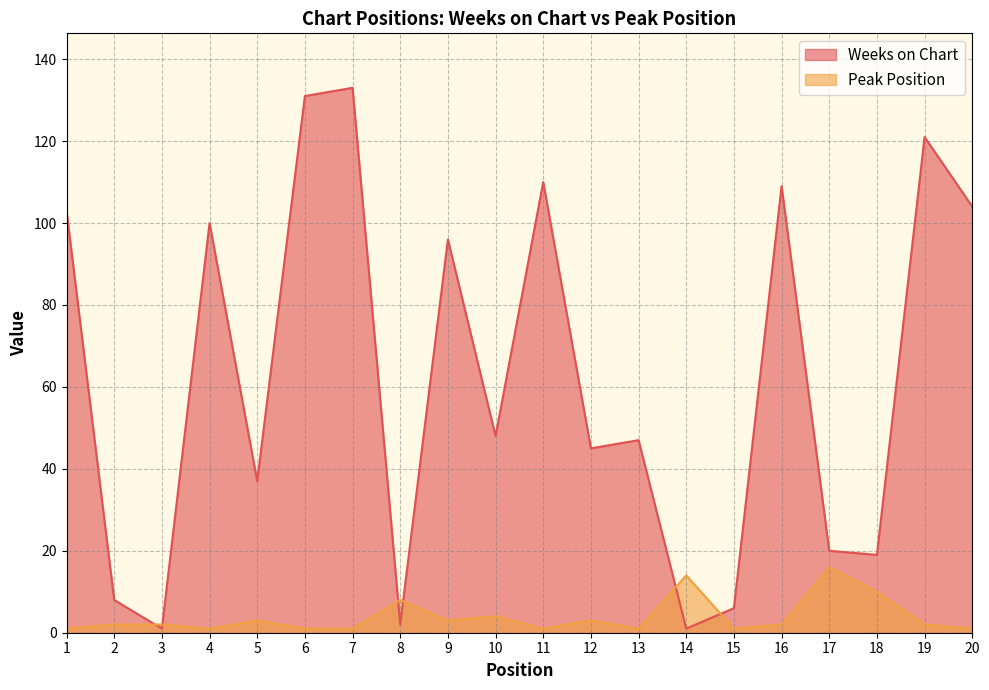

How many lines are shown in the chart?

2